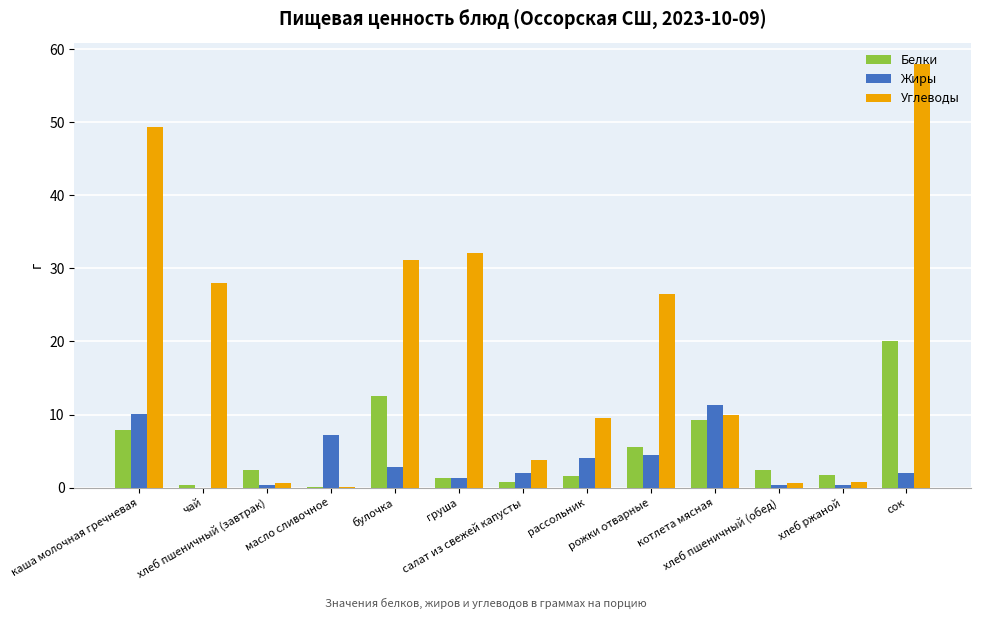

Which series has the largest total across all categories?

Углеводы